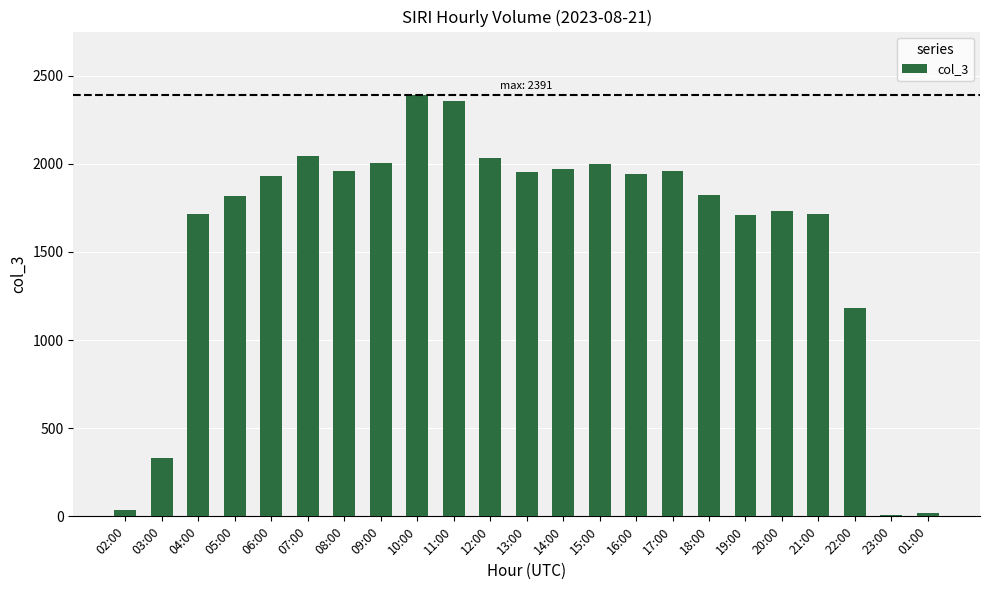

What is the maximum value shown in the chart?

2391